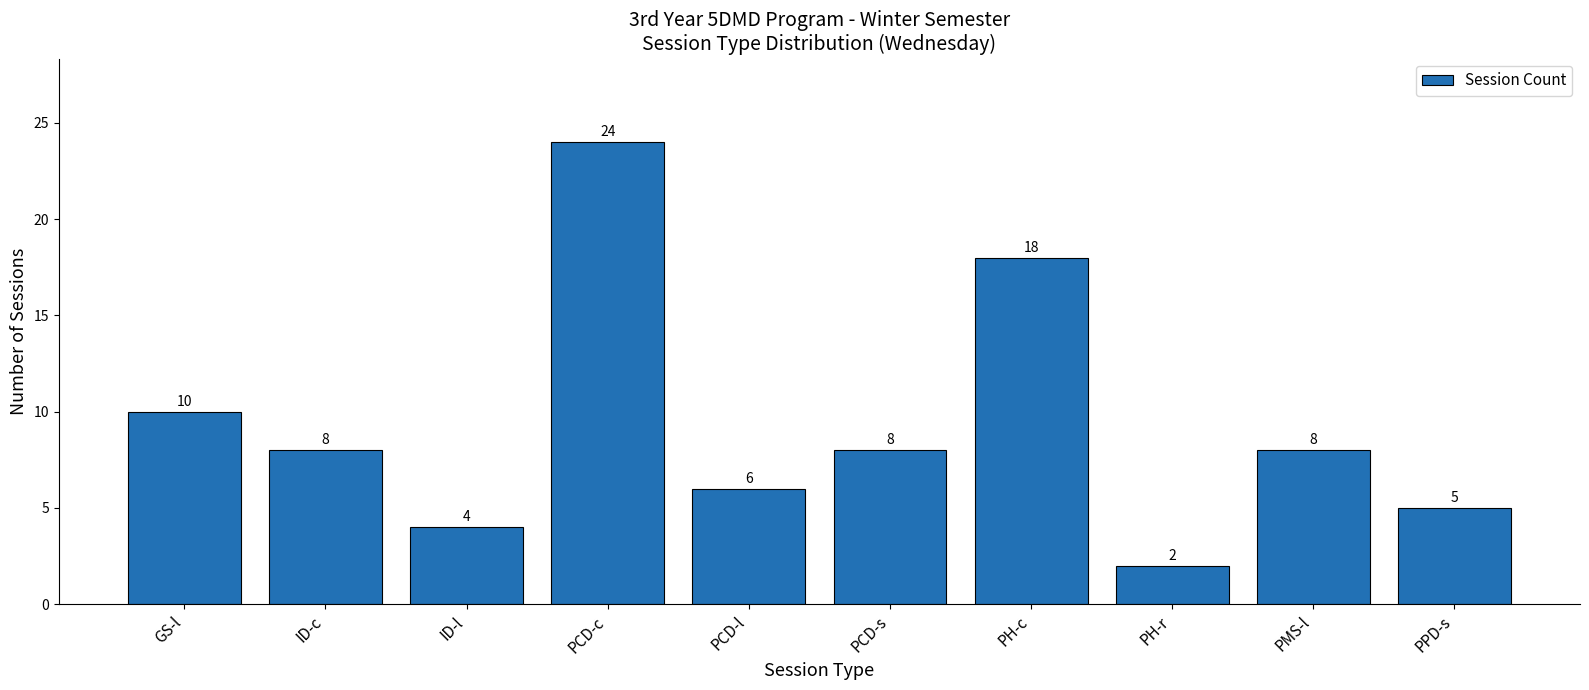

Where does the data first go above 8?

GS-l